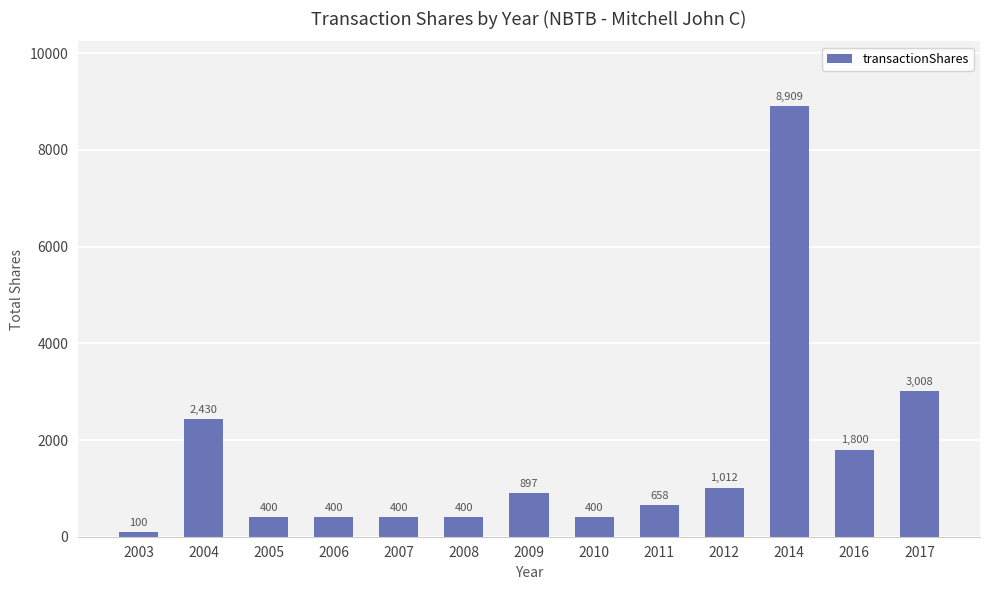

Is it true that the value at 2010 is 400?

True